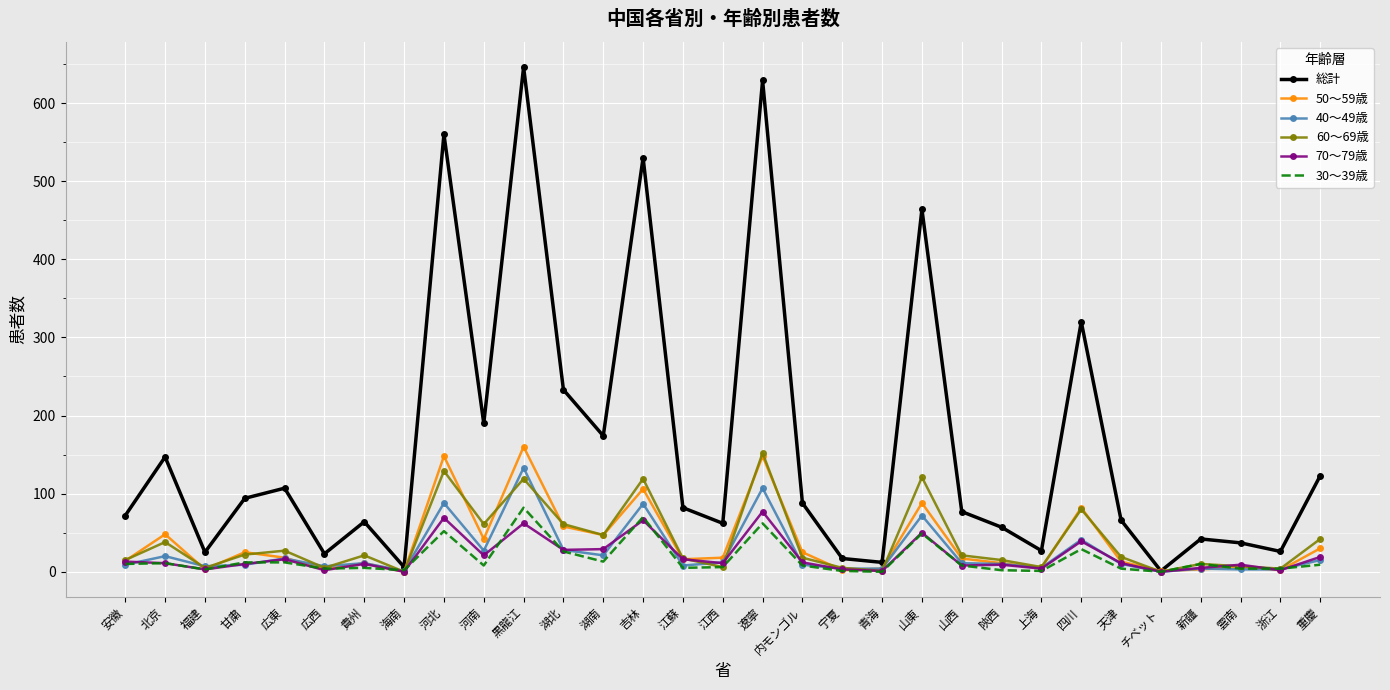

Is it true that 30～39歳 equals 29 at 四川?

True